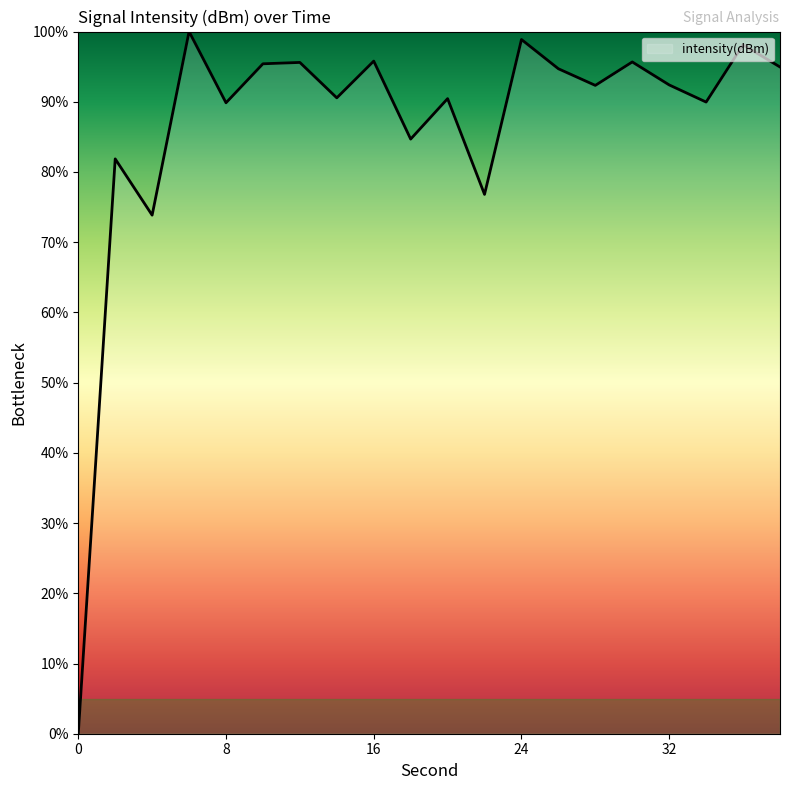

What is the difference between the maximum and minimum values?

100.0